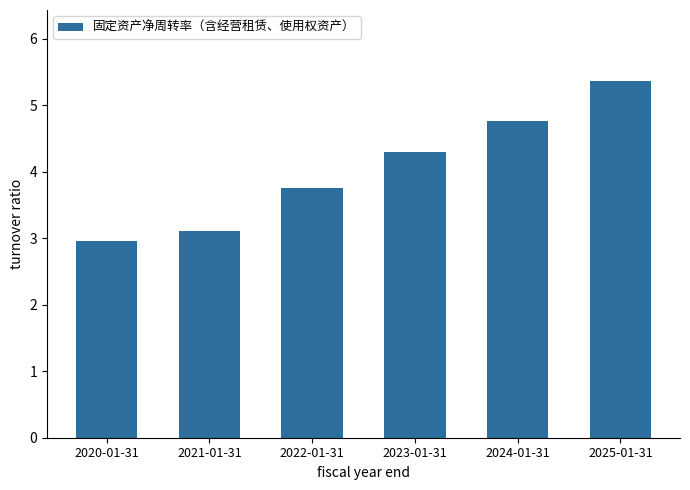

What is the change in value from 2021-01-31 to 2023-01-31?

+1.2